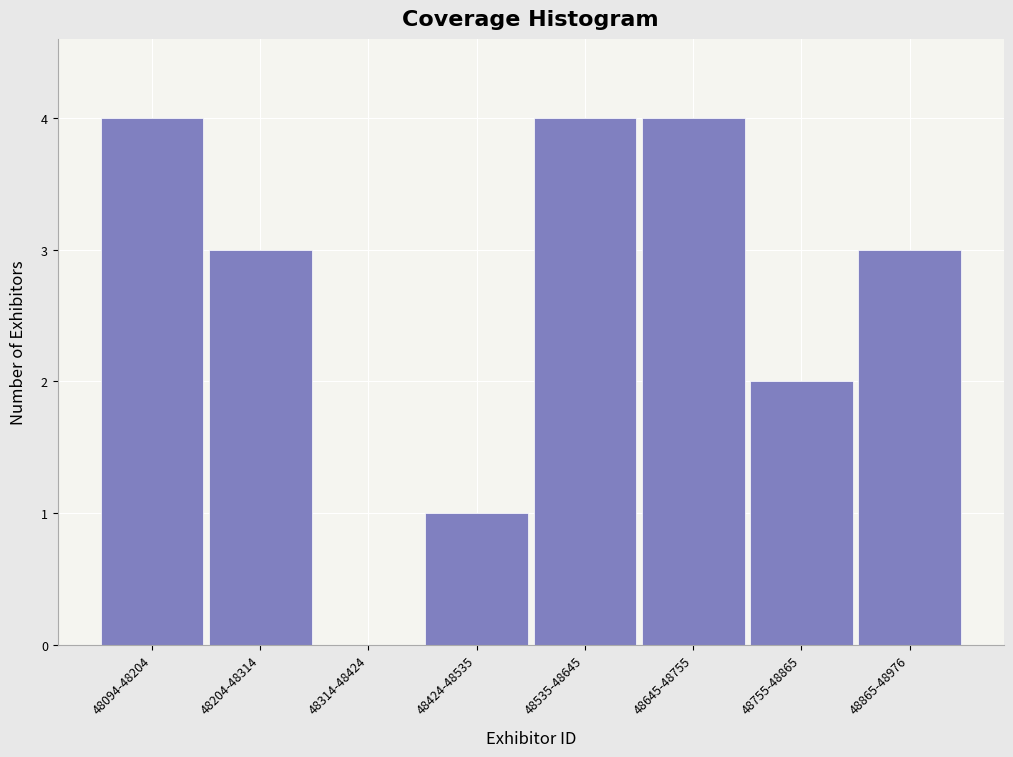

Reading left to right, transcribe all the data shown in this chart.

48094-48204=4	48204-48314=3	48314-48424=0	48424-48535=1	48535-48645=4	48645-48755=4	48755-48865=2	48865-48976=3